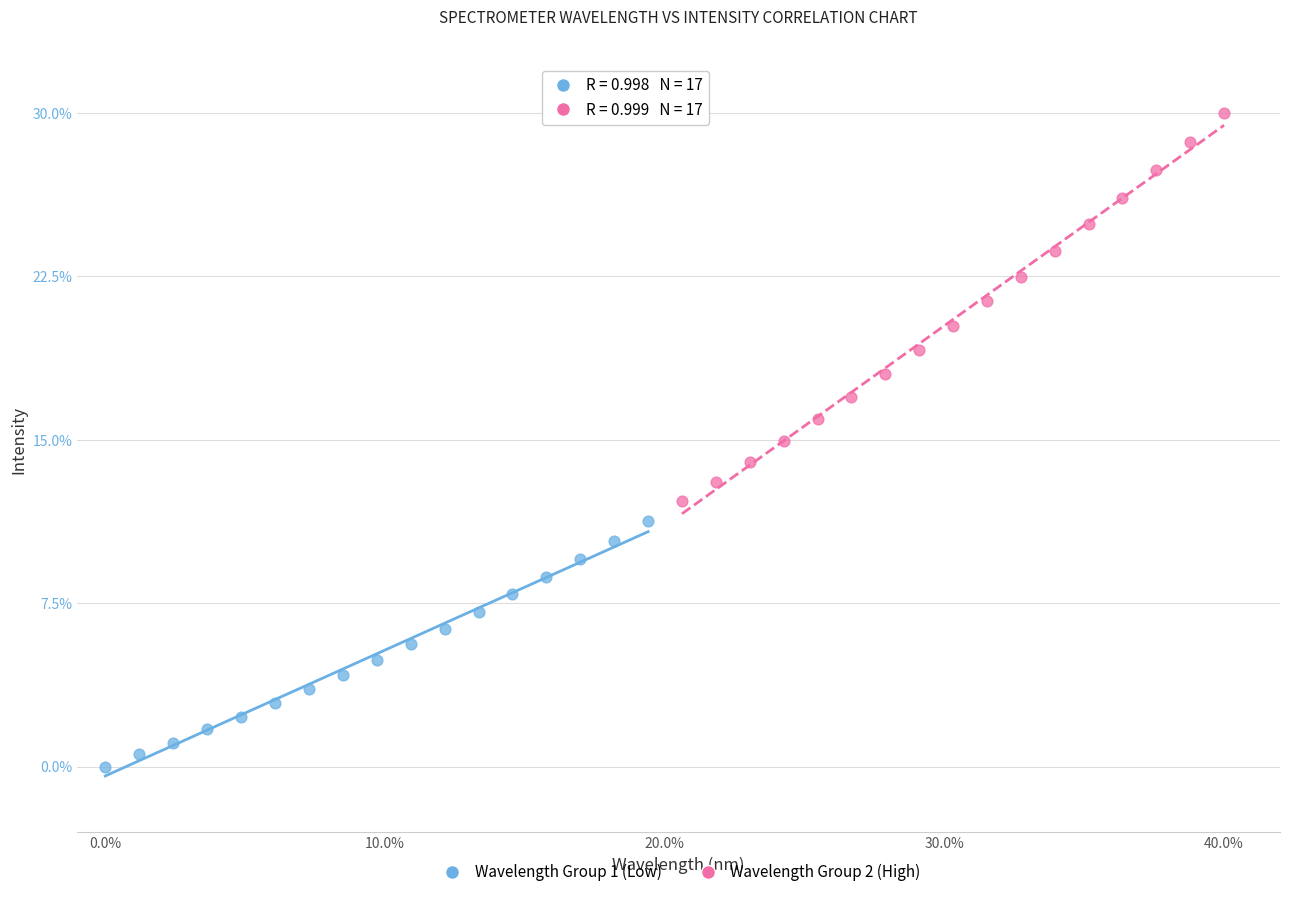

What are all the series names shown in the legend?

Wavelength Group 1 (Low), Wavelength Group 2 (High)